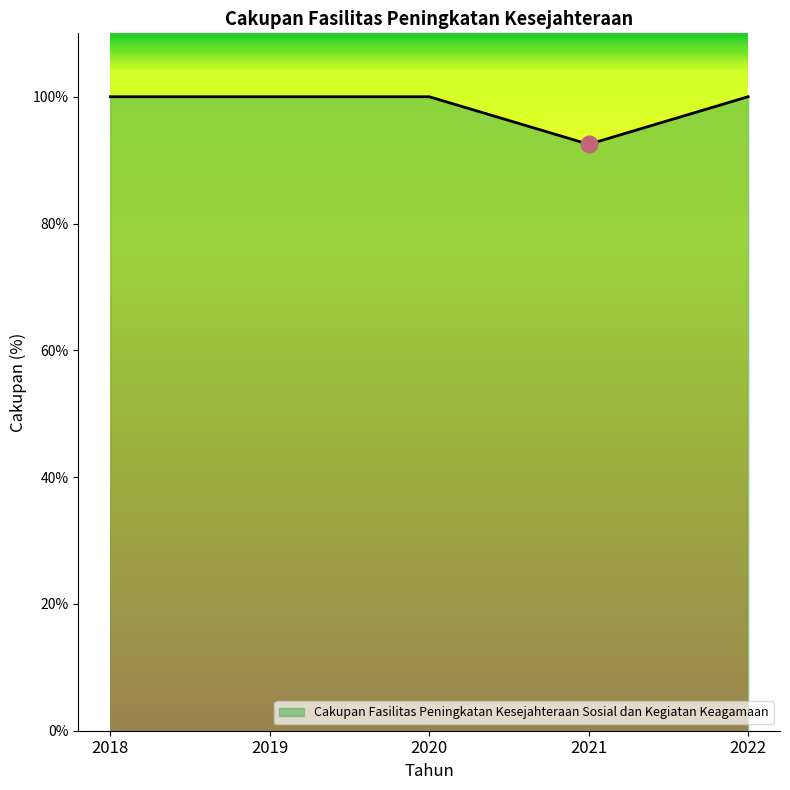

Reading left to right, extract all data points from this chart.

2018=100.0	2019=100.0	2020=100.0	2021=92.5	2022=100.0